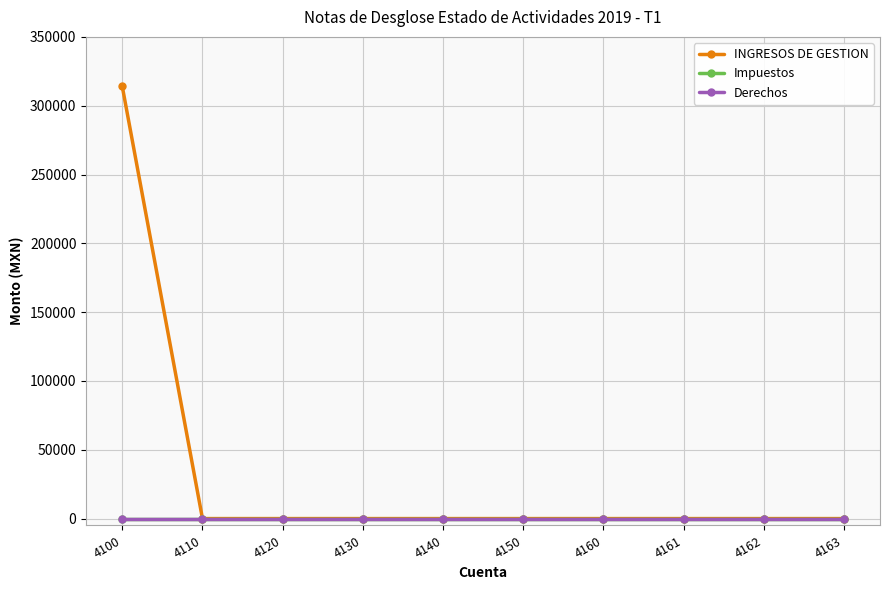

True or false: Derechos and Impuestos intersect in this chart.

False